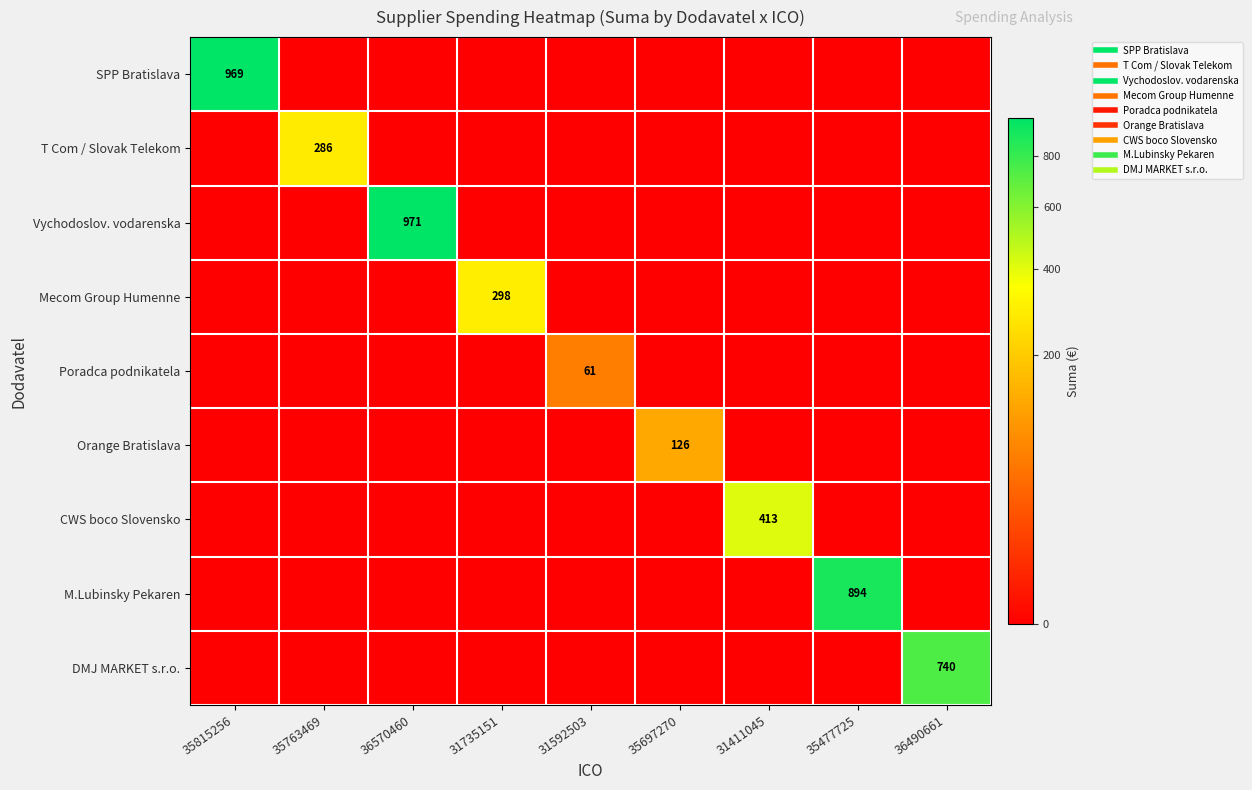

True or false: T Com / Slovak Telekom has a value of 0.0 at 31411045.

True